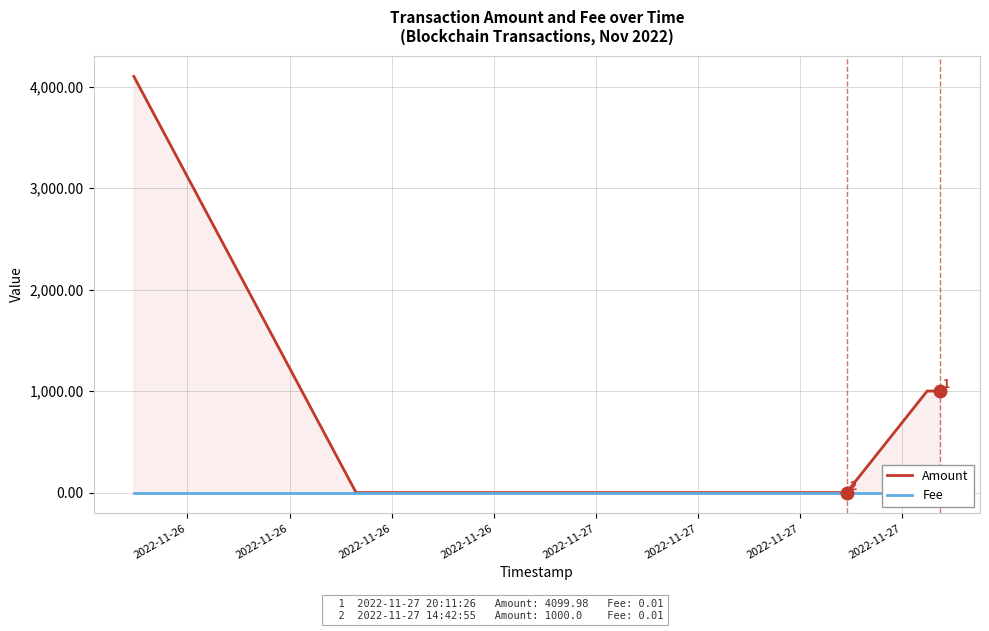

Which category has the lowest value in the Fee series?

2022-11-26